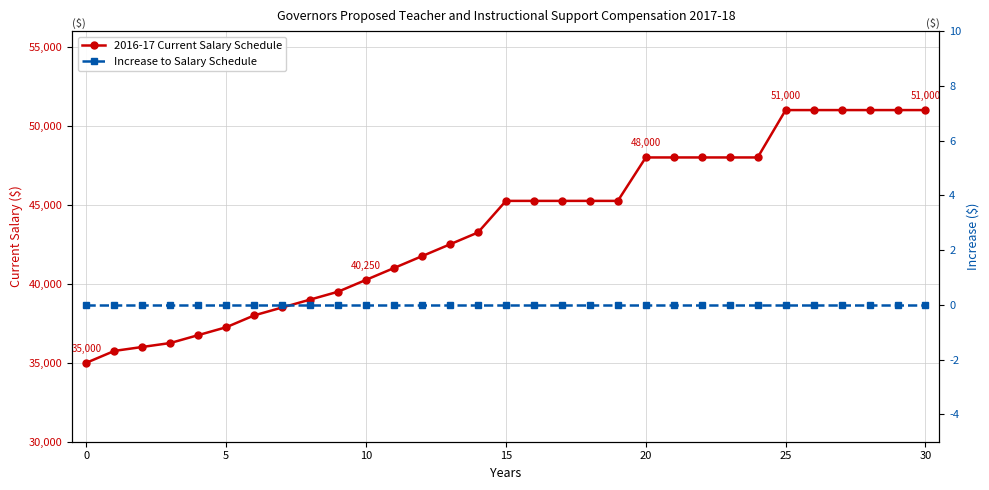

Rank the series by their average value, from lowest to highest.

Increase to Salary Schedule, 2016-17 Current Salary Schedule